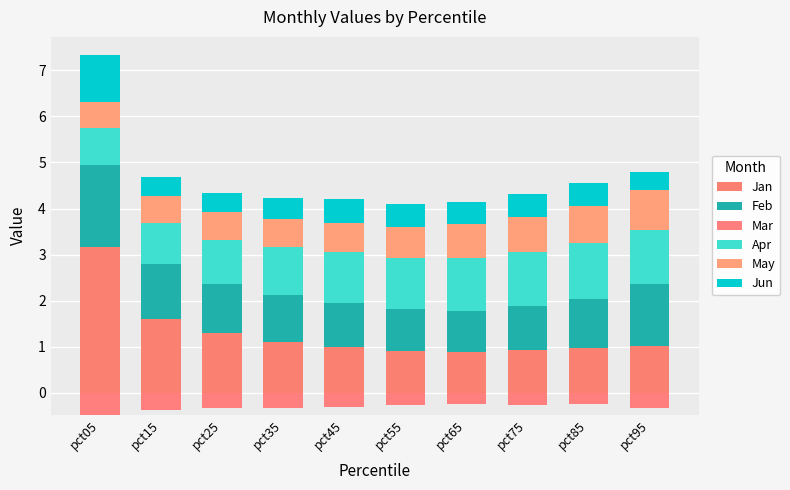

Rank the series at pct25 from lowest to highest value.

Mar, Jun, May, Apr, Feb, Jan